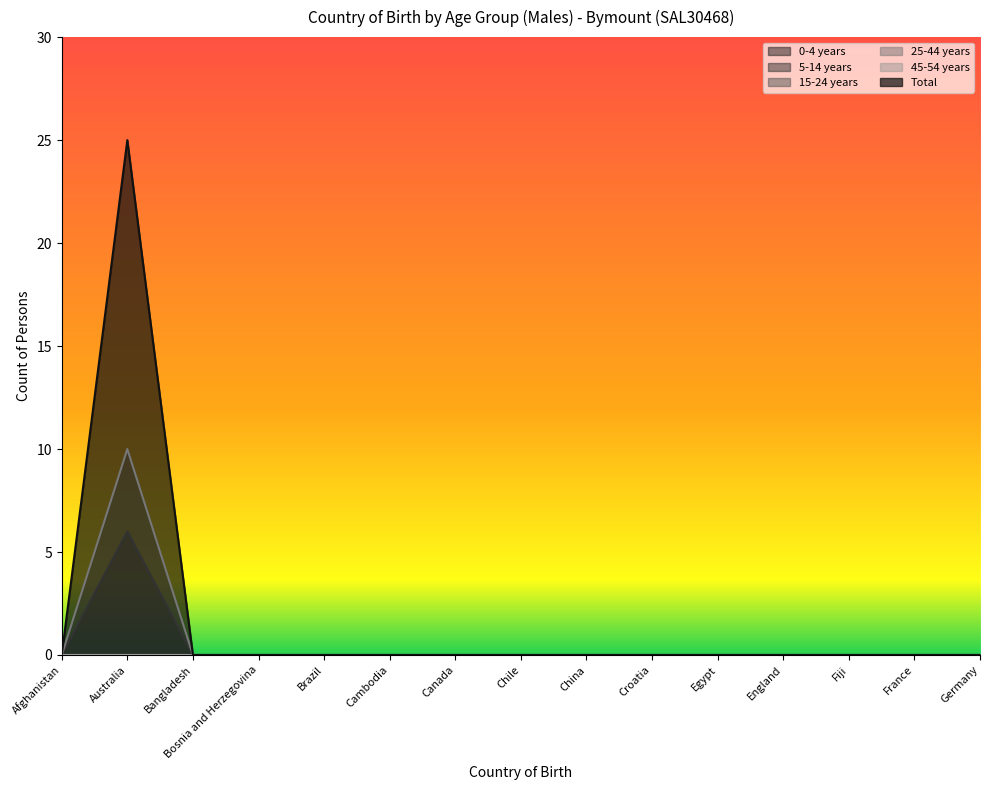

Is it true that 5-14 years equals 0 at Canada?

True